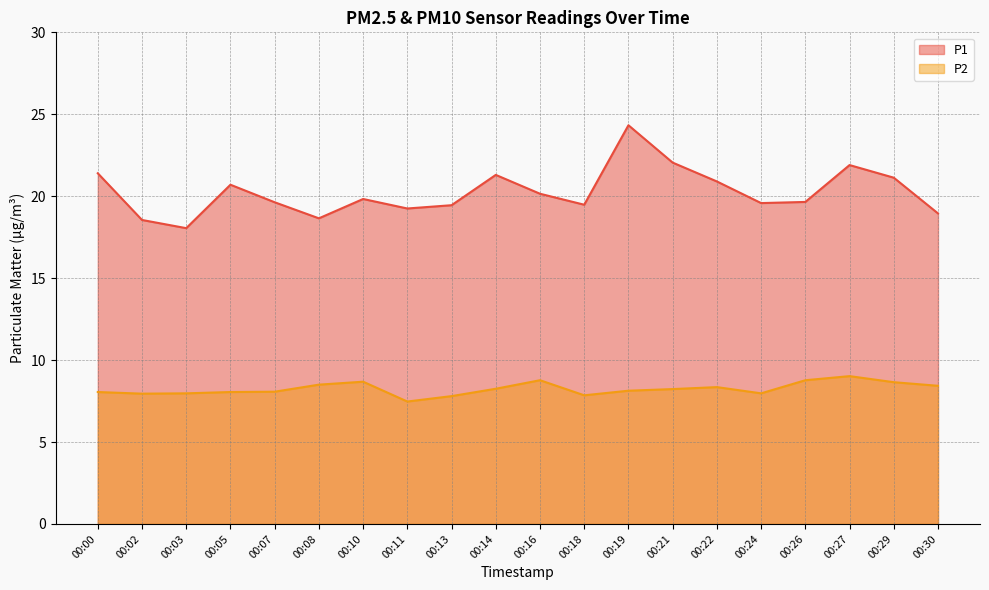

How many data points in P1 are less than 19?

4